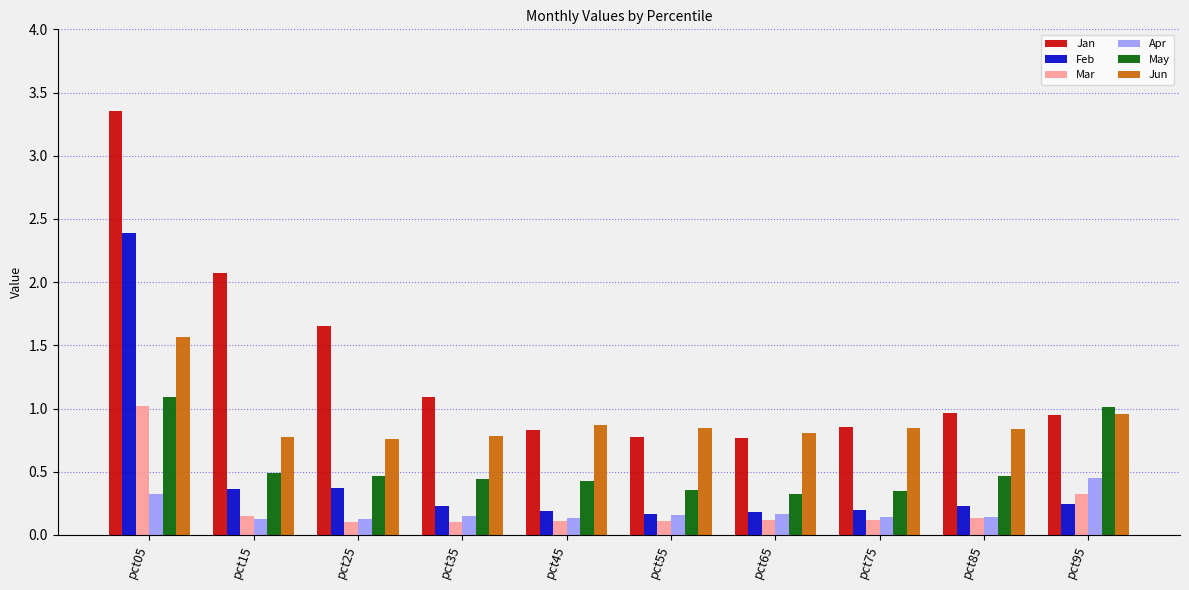

What is the total value across all series at pct45?

2.6